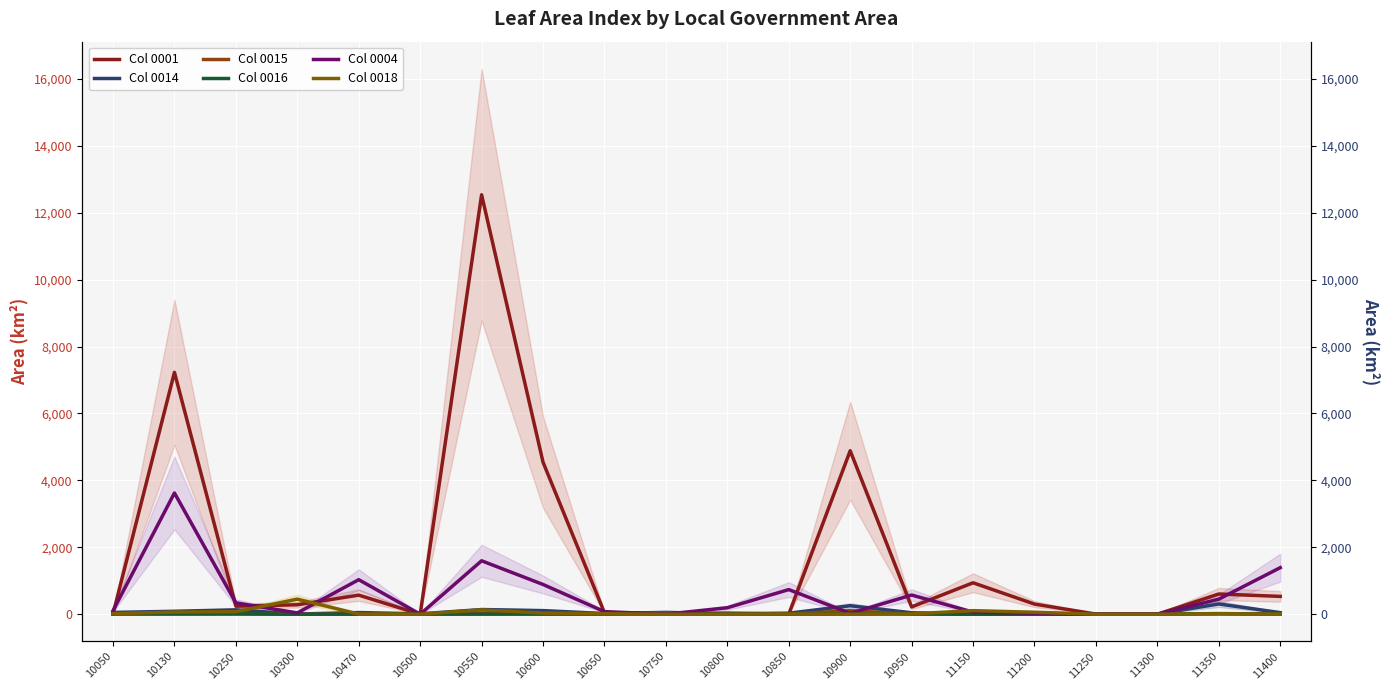

True or false: Col 0004 has a value of 888.1 at 10600.

True